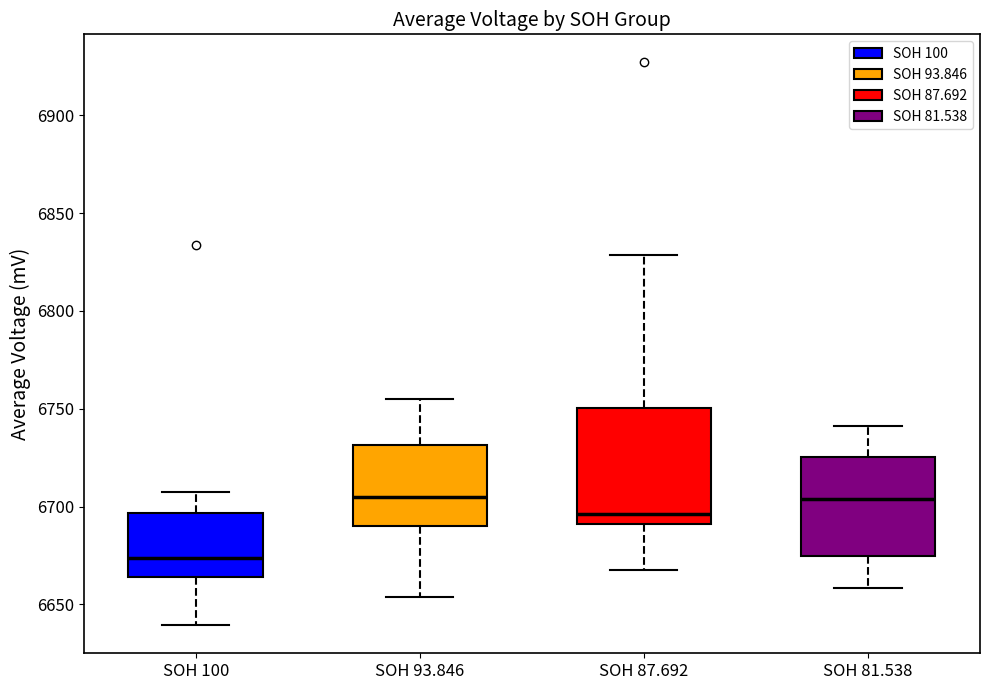

Reading left to right, transcribe this box plot: for each box, give where its median line is, the range the box spans, and where its two whiskers end, as read against the y-axis. The values are not printed on the chart, so give them approximately, as read against the axis.

SOH 100: median 6675, box 6665 to 6695, whiskers 6640 to 6705
SOH 93.846: median 6705, box 6690 to 6730, whiskers 6655 to 6755
SOH 87.692: median 6695, box 6690 to 6750, whiskers 6670 to 6830
SOH 81.538: median 6705, box 6675 to 6725, whiskers 6660 to 6740